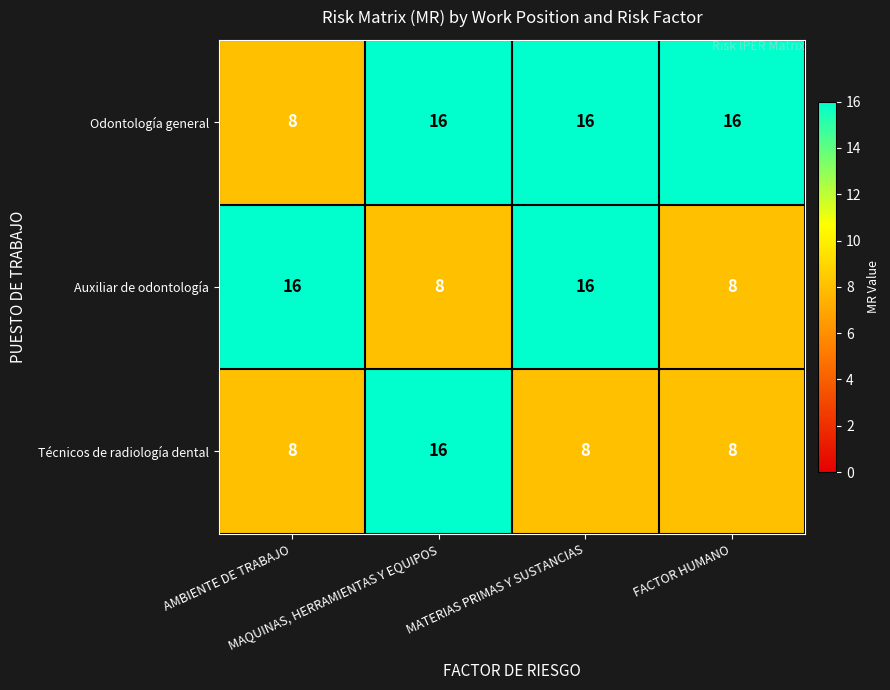

What is the maximum value shown in the chart?

16